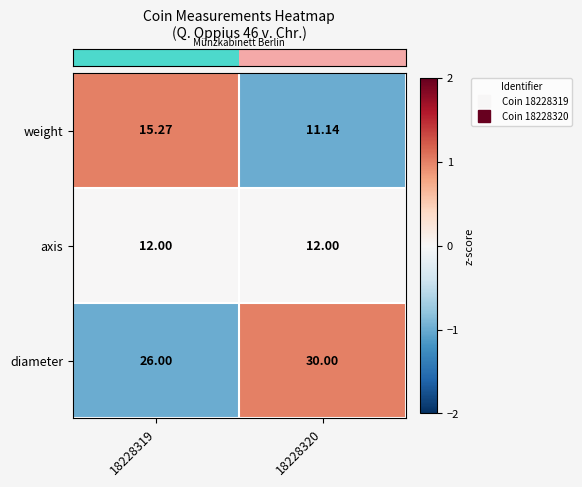

Is the value of diameter at 18228320 greater than the value of weight at 18228319?

Yes